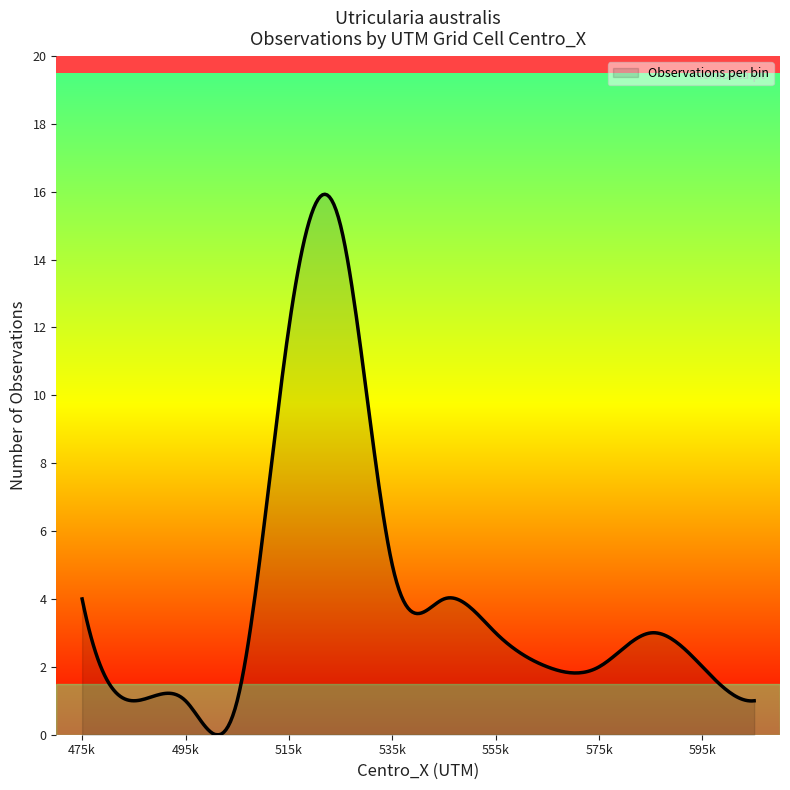

What is the difference between the maximum and minimum values?

15.9